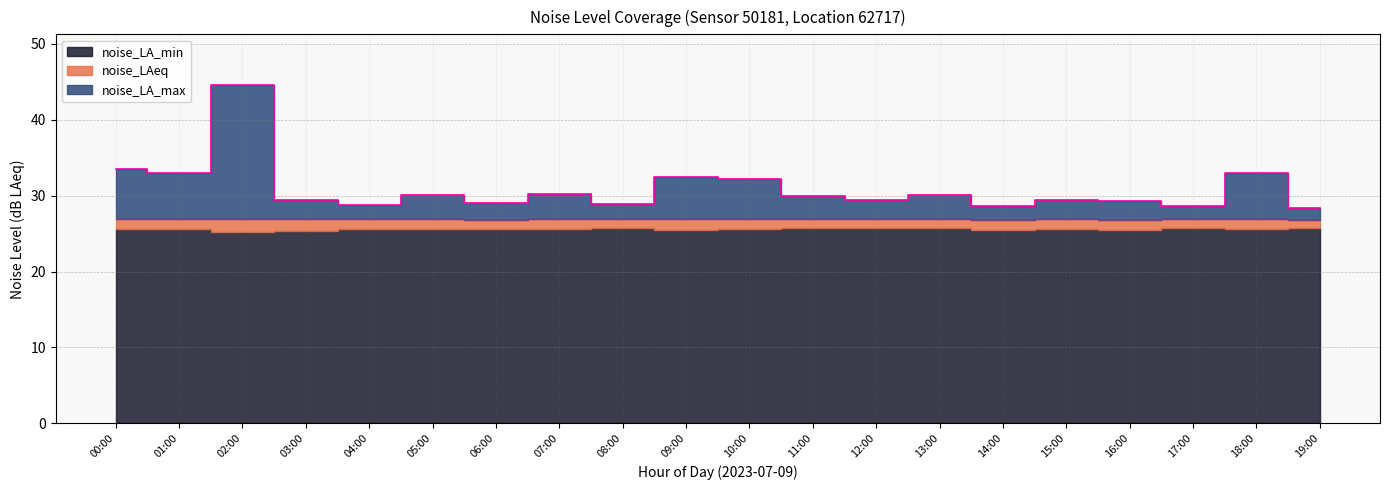

At which category does noise_LAeq reach its first local peak?

07:00